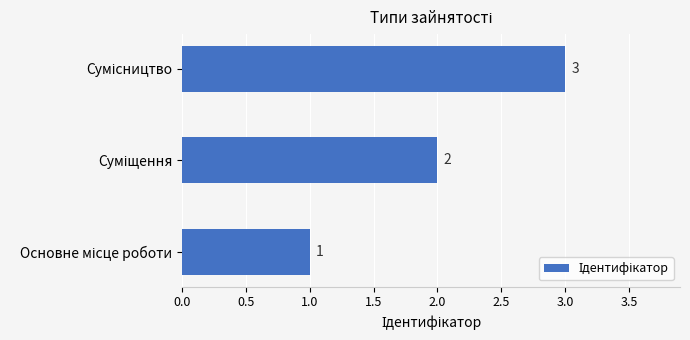

Count the values in the range 1 to 3.

3